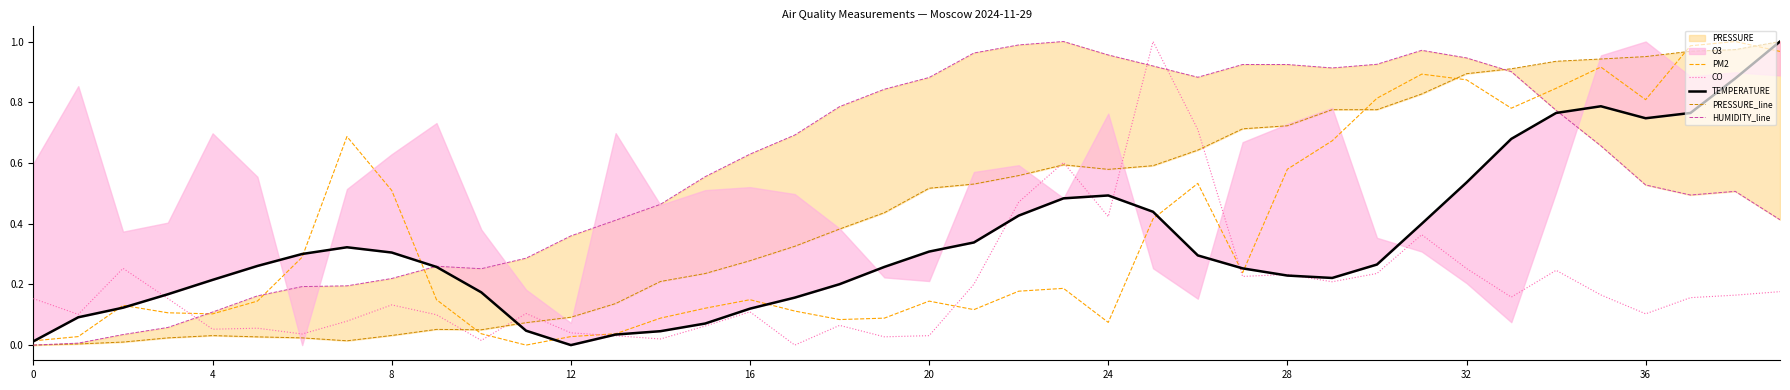

What is the difference between the maximum and minimum values in the HUMIDITY_line series?

1.0